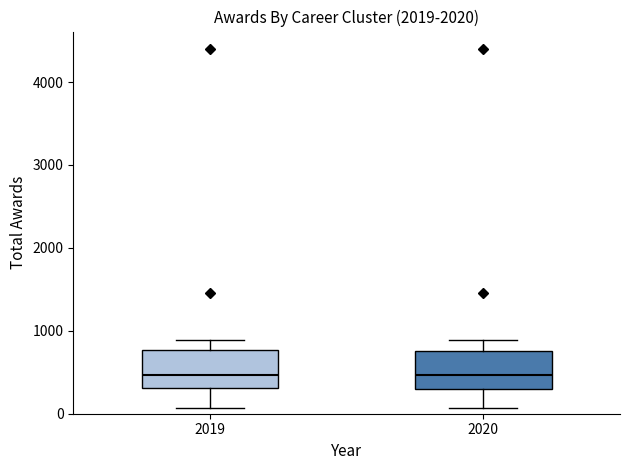

Reading left to right, transcribe this box plot: for each box, give where its median line is, the range the box spans, and where its two whiskers end, as read against the y-axis. The values are not printed on the chart, so give them approximately, as read against the axis.

2019: median 500, box 300 to 800, whiskers 100 to 900
2020: median 500, box 300 to 800, whiskers 100 to 900